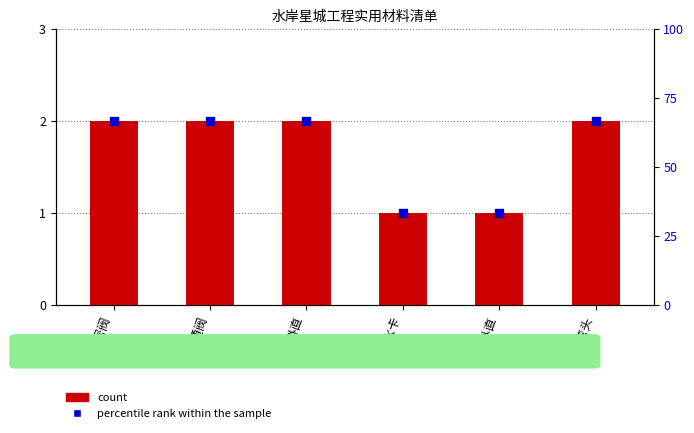

Which series reaches the minimum Y coordinate?

count